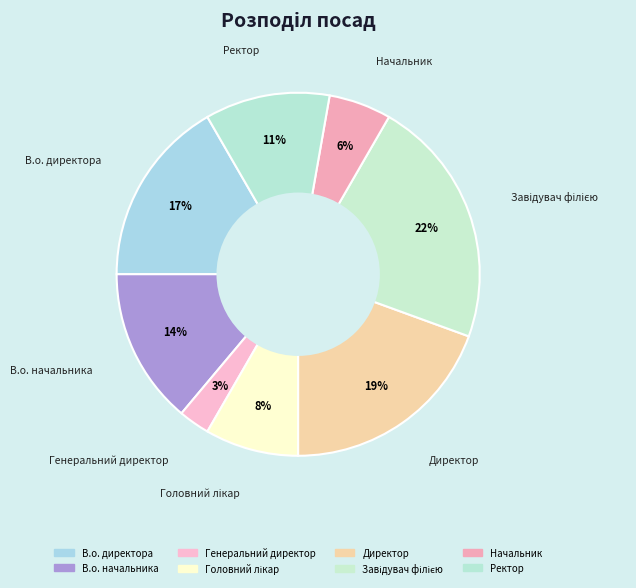

How many slices are in this pie chart?

8